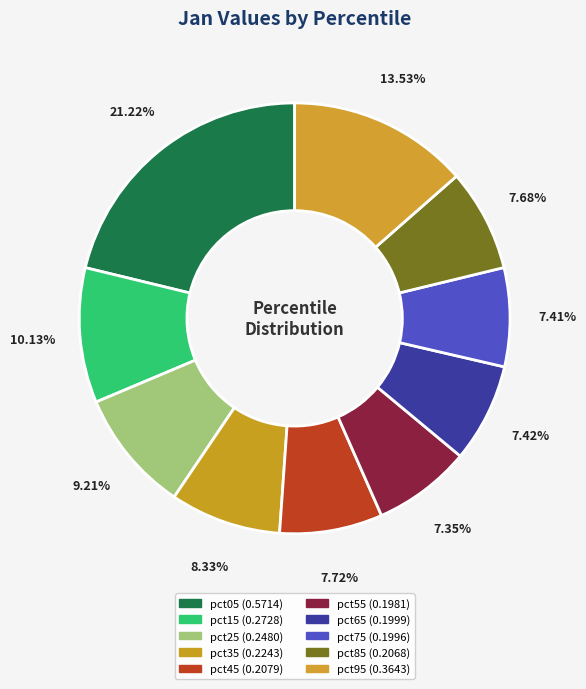

Does any single category account for the majority?

No